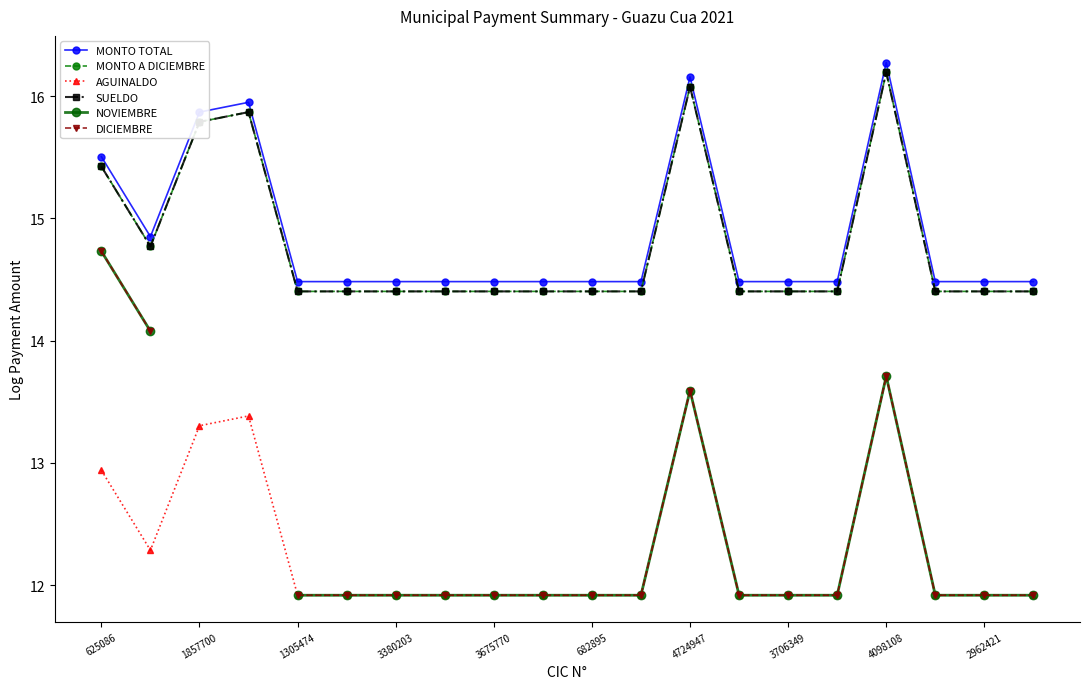

Which series has the largest total across all categories?

MONTO TOTAL